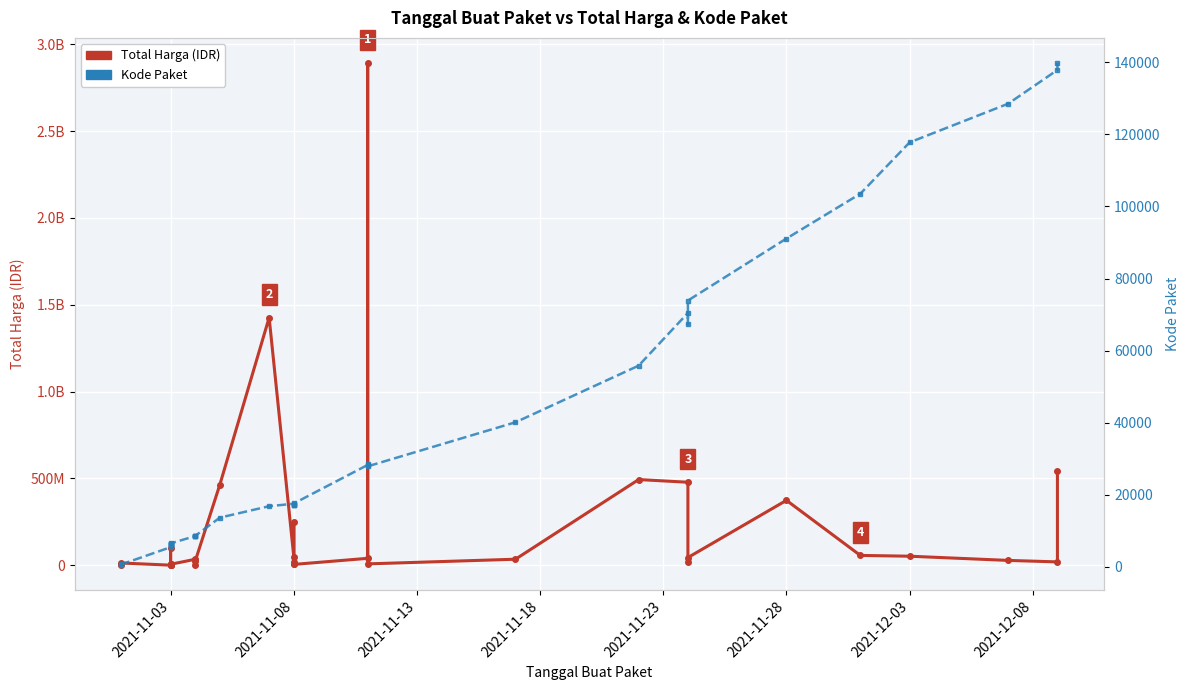

In Total Harga (IDR), how many points are lower than both neighbors (excluding endpoints)?

10